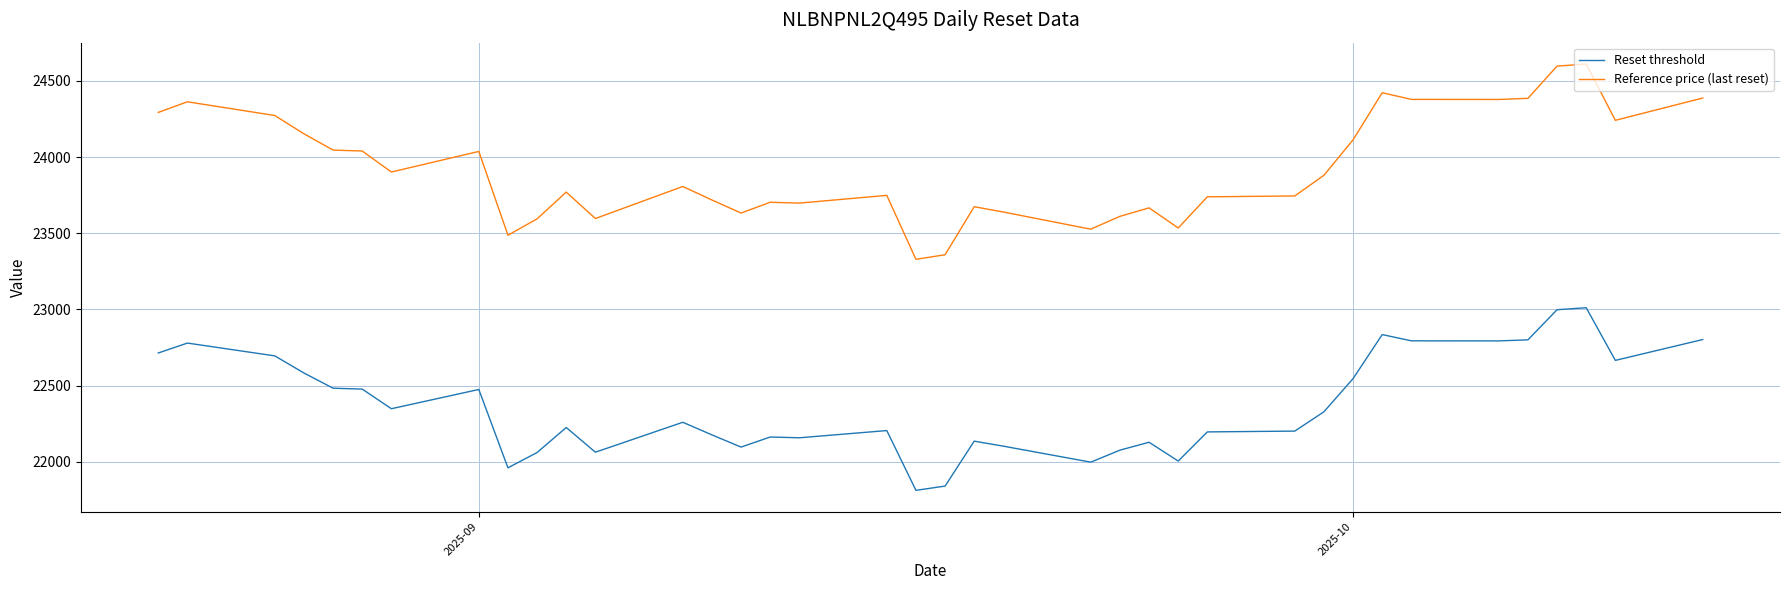

What are all the series names shown in the legend?

Reset threshold, Reference price (last reset)